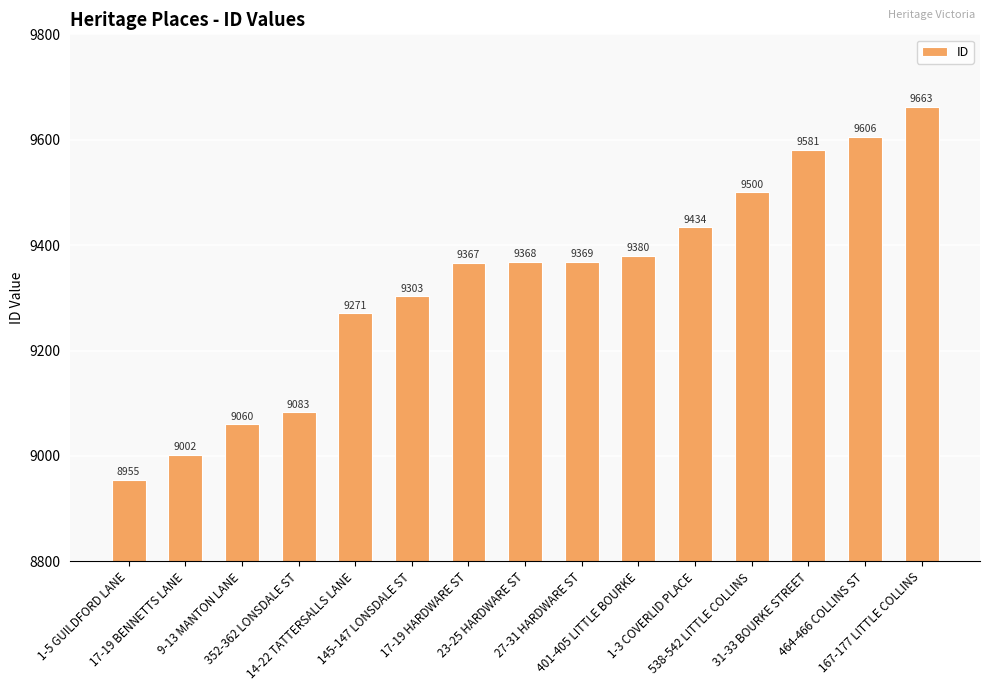

What value does the data have at 17-19 HARDWARE ST?

9367